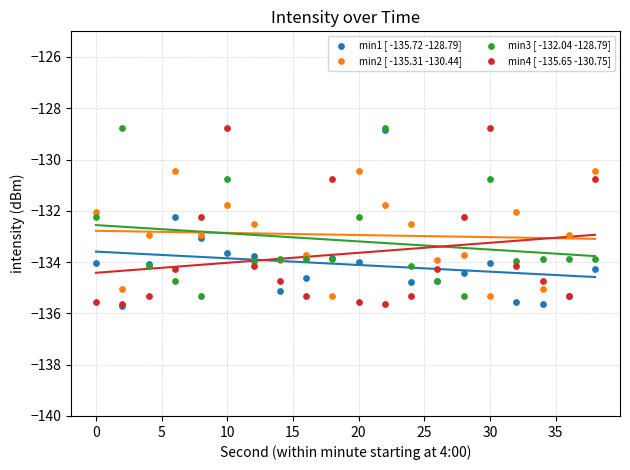

Which series contains the lowest Y value?

min1 [ -135.72 -128.79]